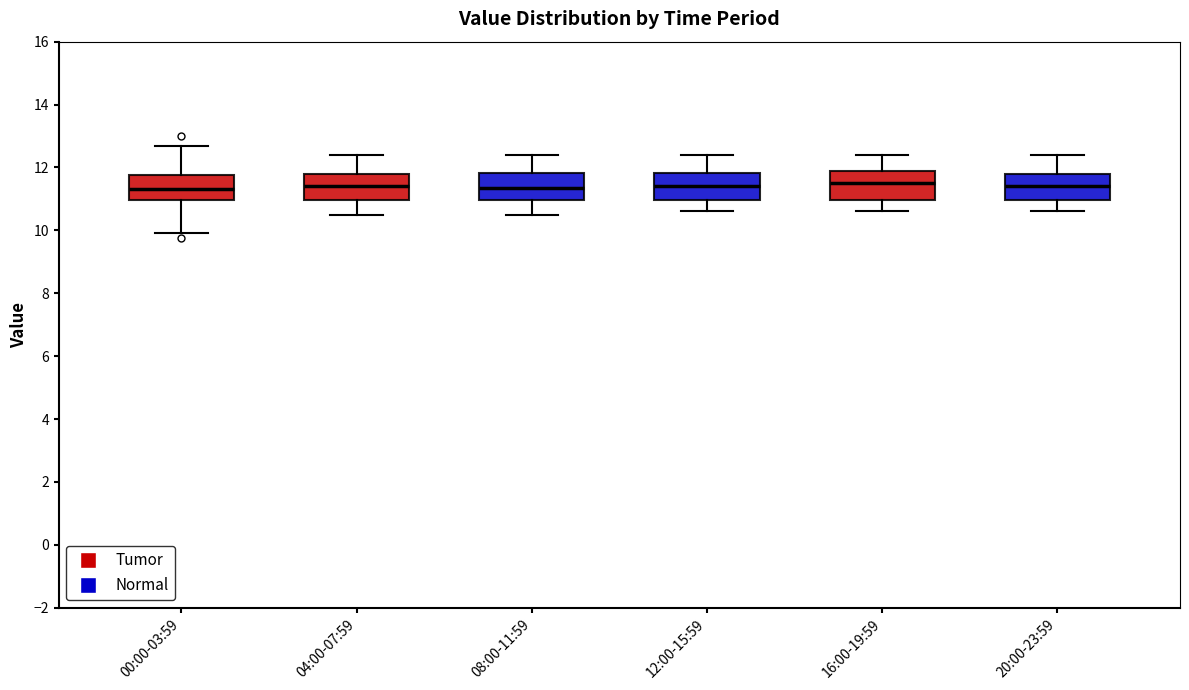

Reading left to right, read every box against the y-axis: the position of its median line, the range the box covers, and the ends of its whiskers. The values are not printed on the chart, so give them approximately, as read against the axis.

00:00-03:59: median 11.4, box 11.0 to 11.8, whiskers 10.0 to 12.6
04:00-07:59: median 11.4, box 11.0 to 11.8, whiskers 10.6 to 12.4
08:00-11:59: median 11.4, box 11.0 to 11.8, whiskers 10.6 to 12.4
12:00-15:59: median 11.4, box 11.0 to 11.8, whiskers 10.6 to 12.4
16:00-19:59: median 11.6, box 11.0 to 12.0, whiskers 10.6 to 12.4
20:00-23:59: median 11.4, box 11.0 to 11.8, whiskers 10.6 to 12.4